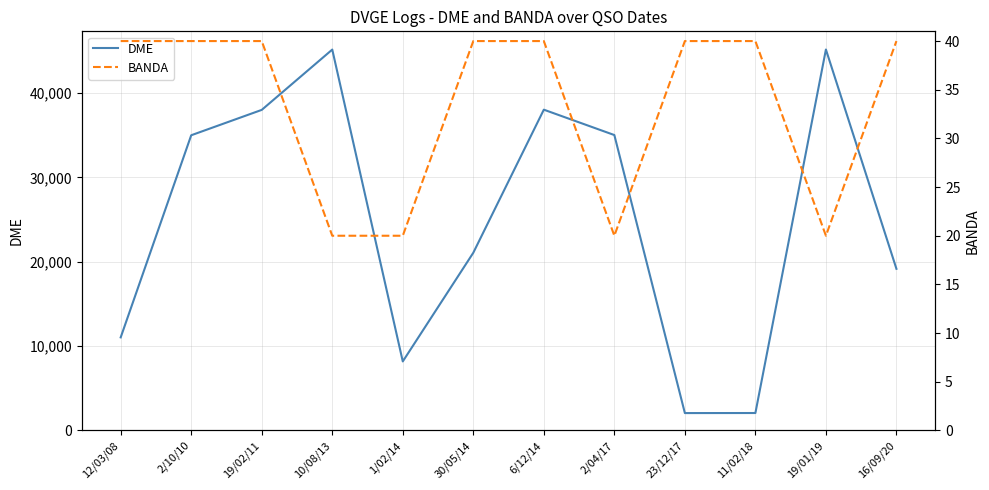

True or false: DME and BANDA intersect in this chart.

False